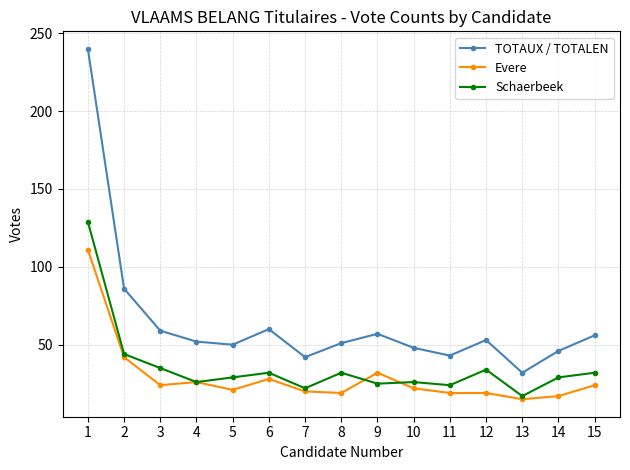

What is the value of the TOTAUX / TOTALEN point at the 2nd from the left?

86